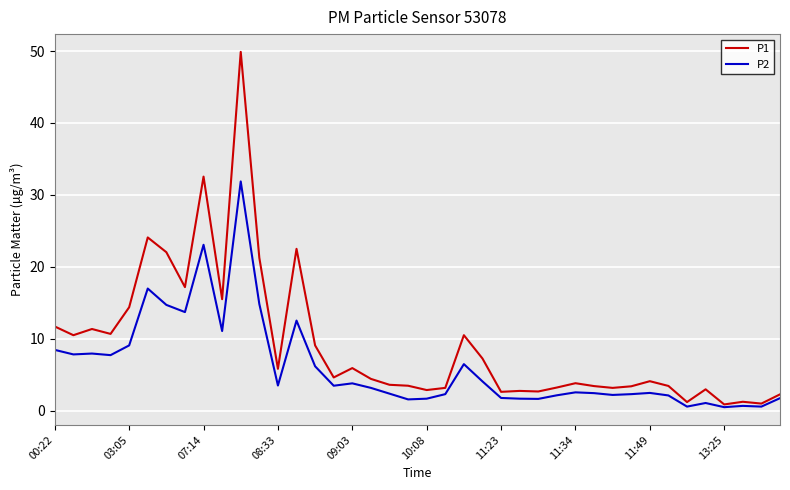

List the series in order of their overall mean, highest first.

P1, P2